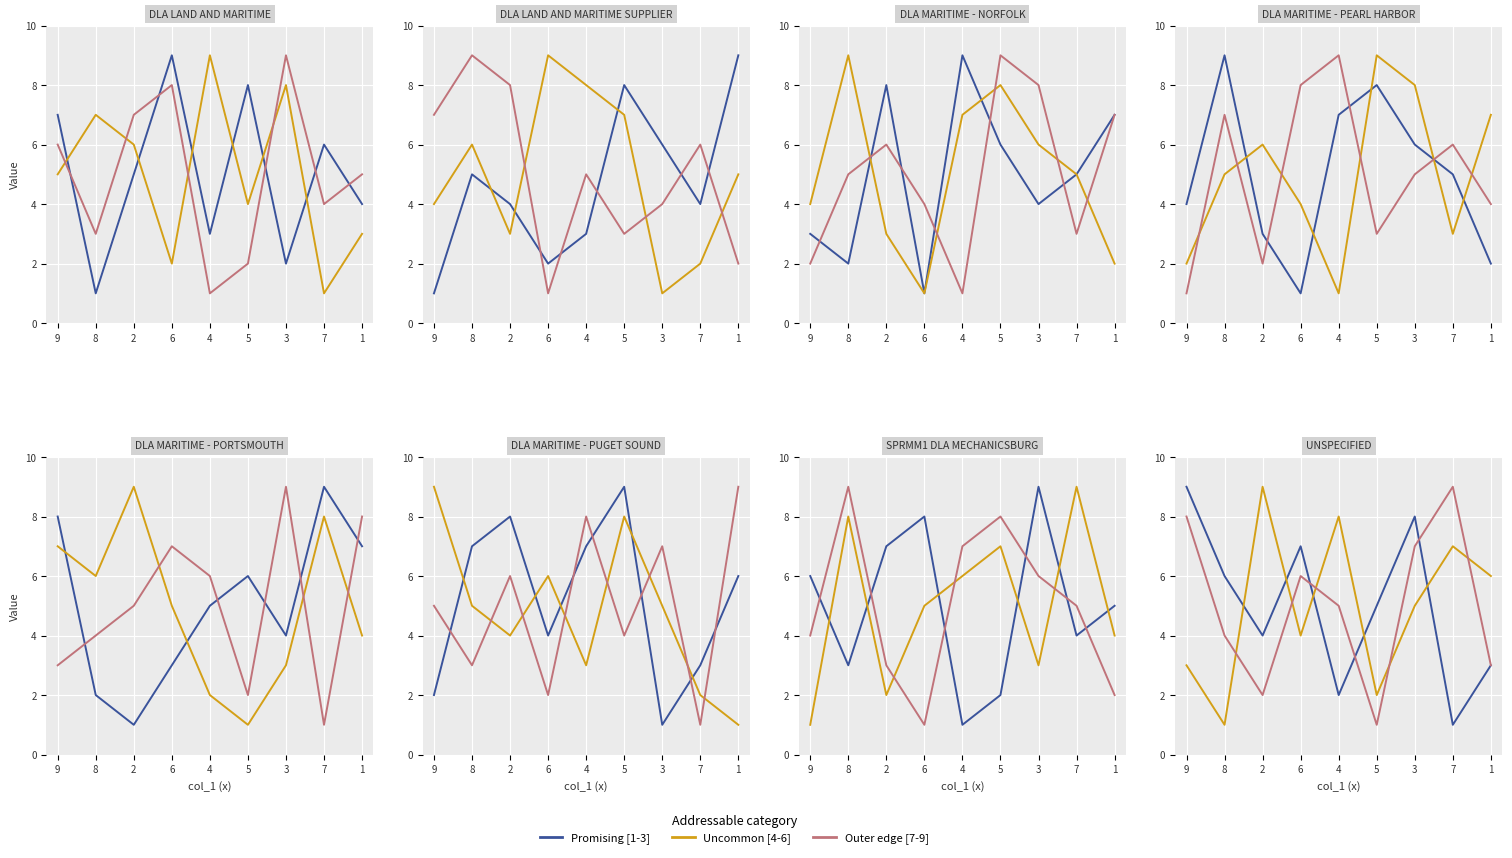

What is the maximum value shown in the chart?

9